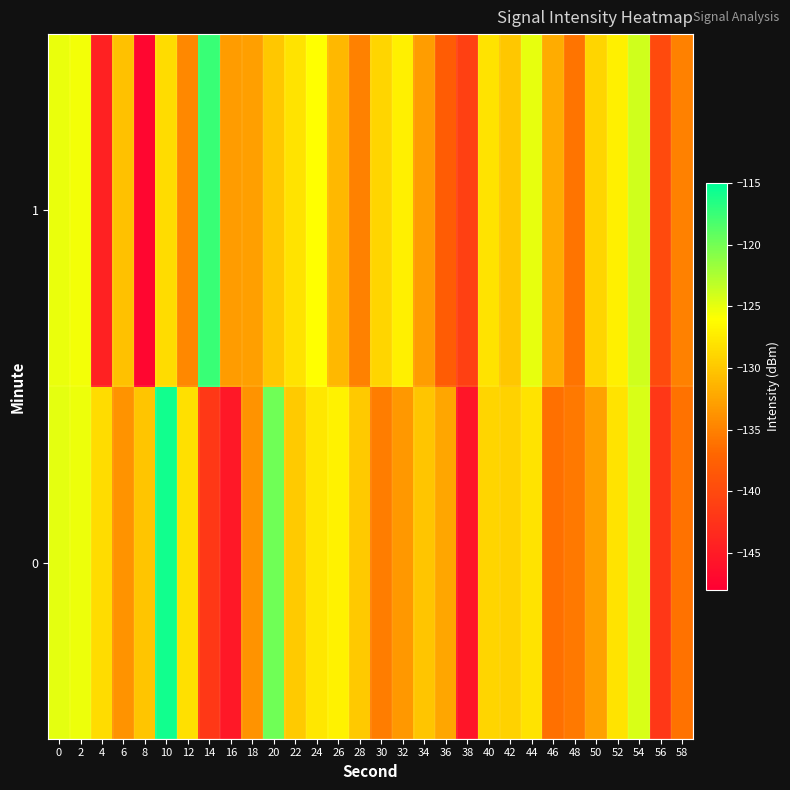

At 2, list the series in order from smallest to largest.

1, 0